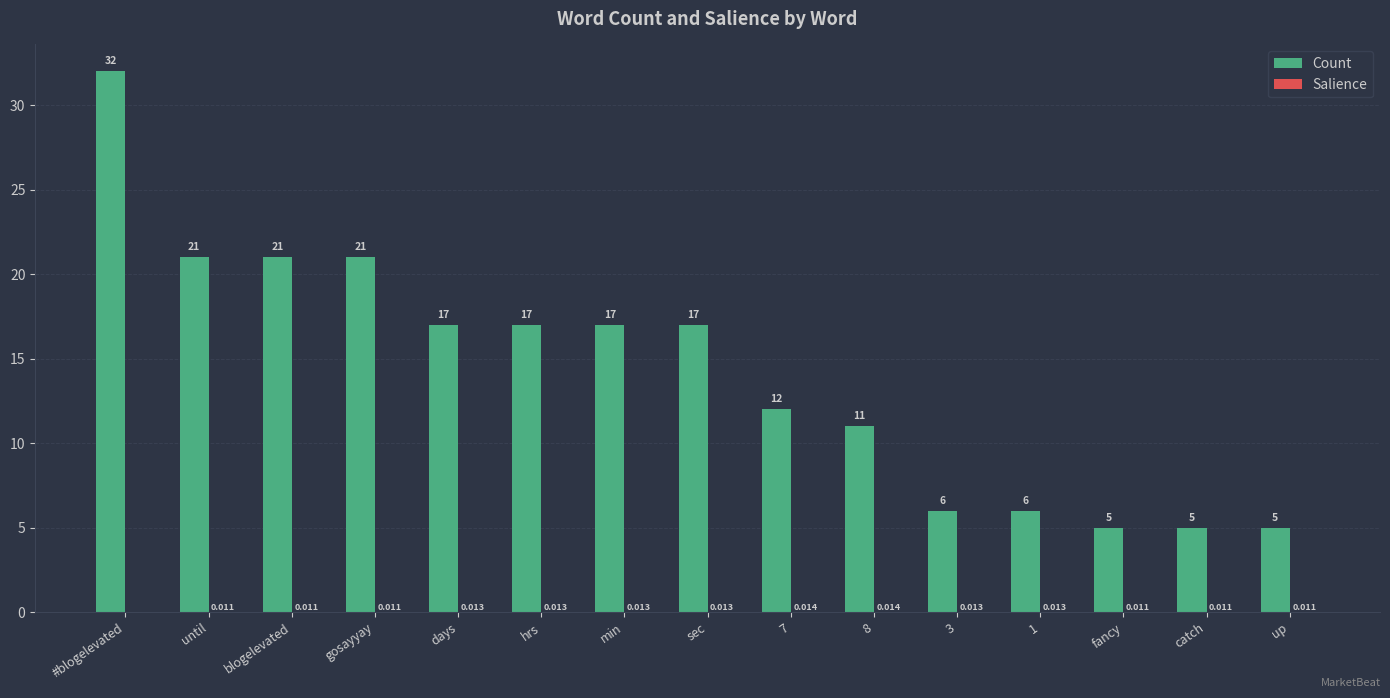

Which series has the largest total across all categories?

Count